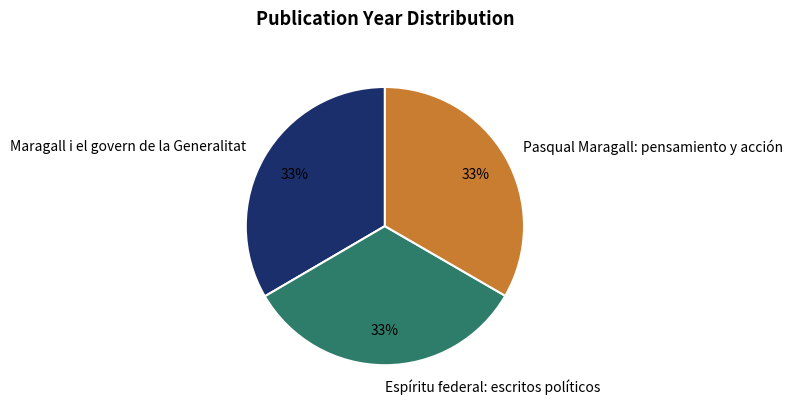

True or false: Pasqual Maragall: pensamiento y acción accounts for 26% of the total.

False